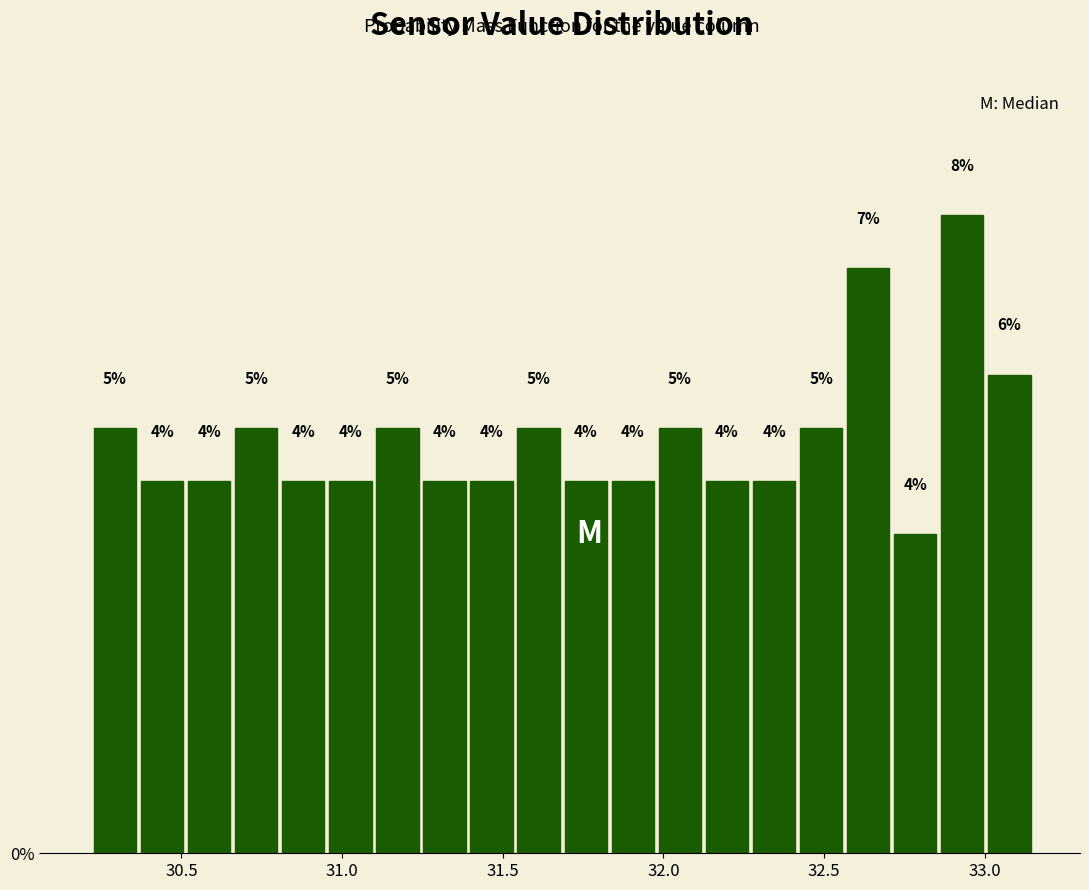

Around what value on the x-axis is the tallest bar? Give the approximate position of its centre, as read against the axis.

32.95